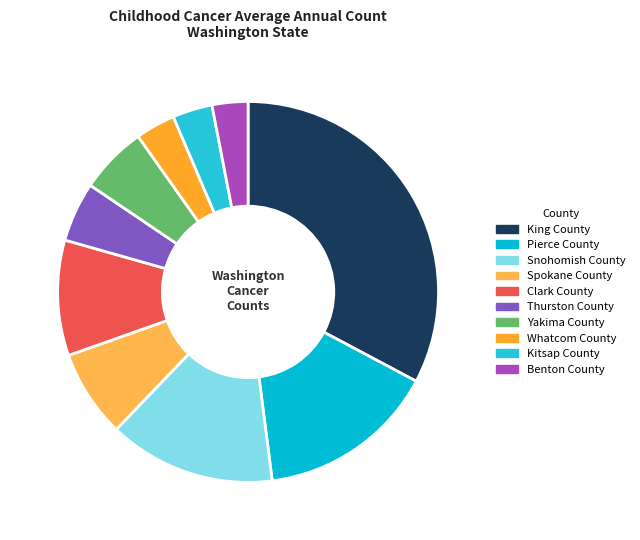

True or false: King County accounts for 33% of the total.

True